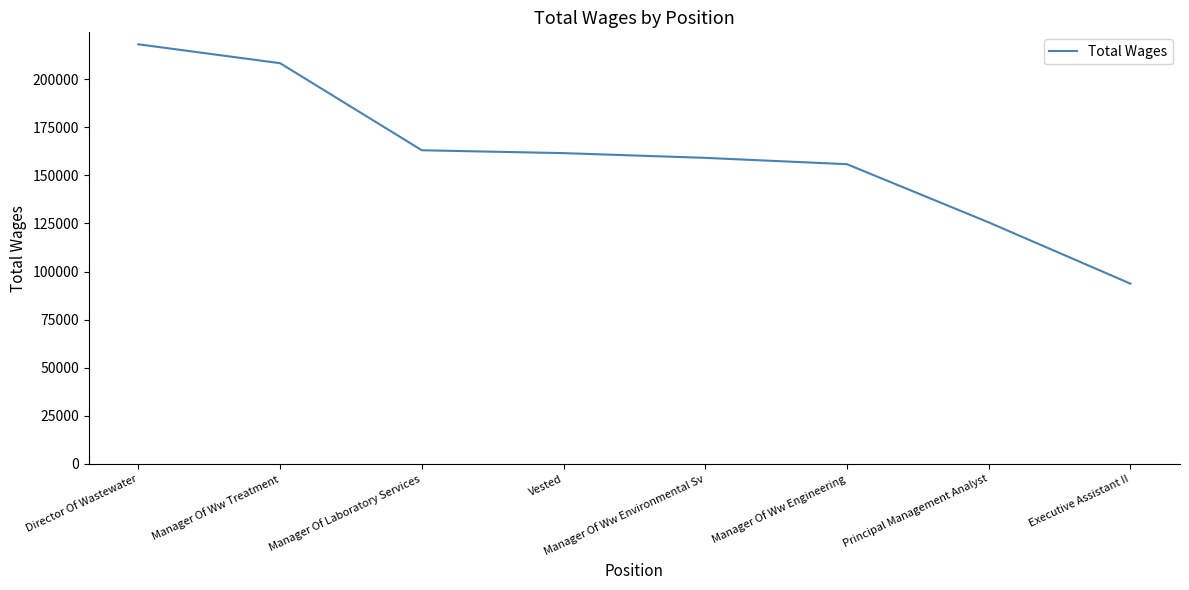

What is the difference between the maximum and minimum values?

124370